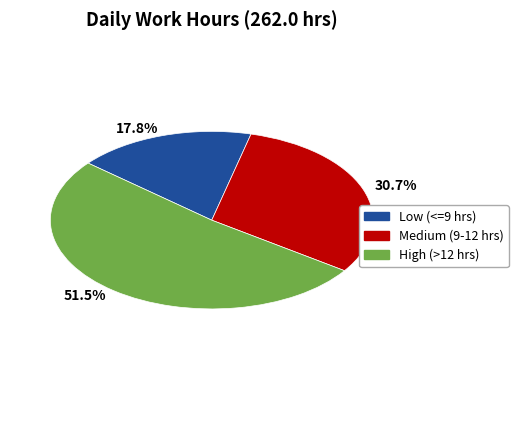

Is 17.8% the majority of the pie?

No